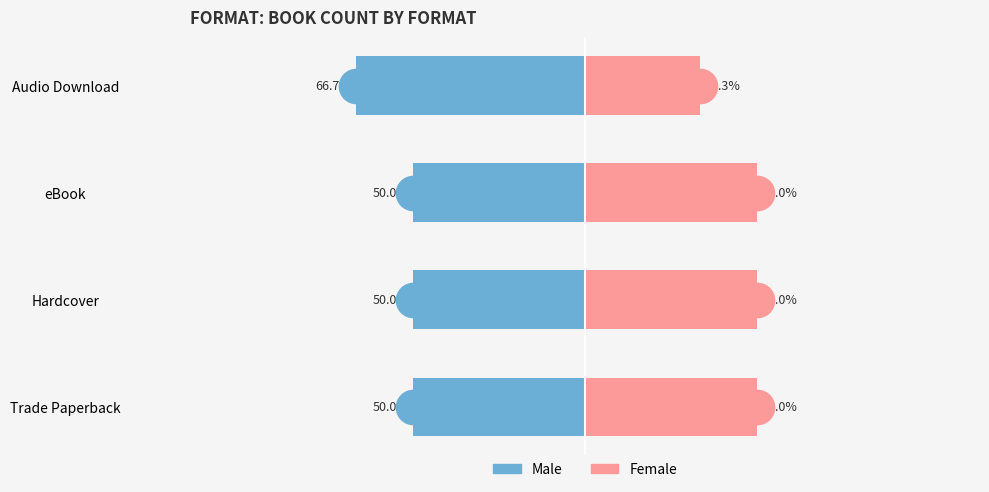

What are all the series names shown in the legend?

Male, Female